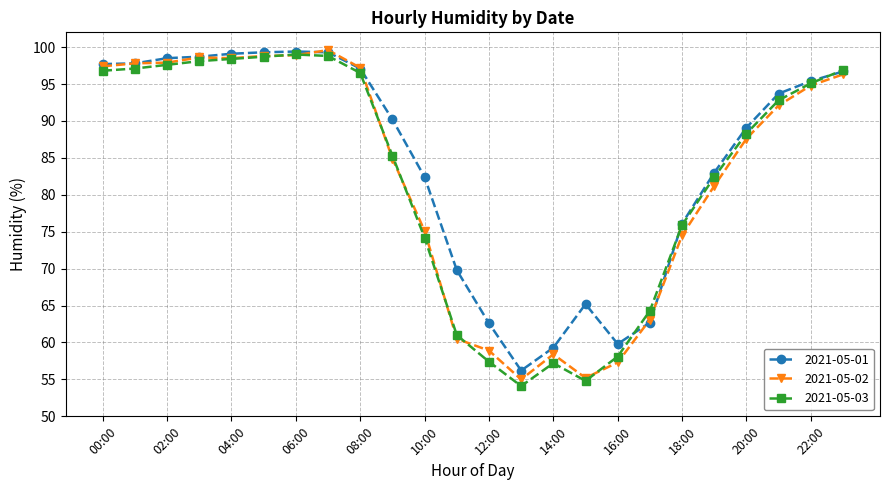

True or false: 2021-05-02 and 2021-05-03 intersect in this chart.

True